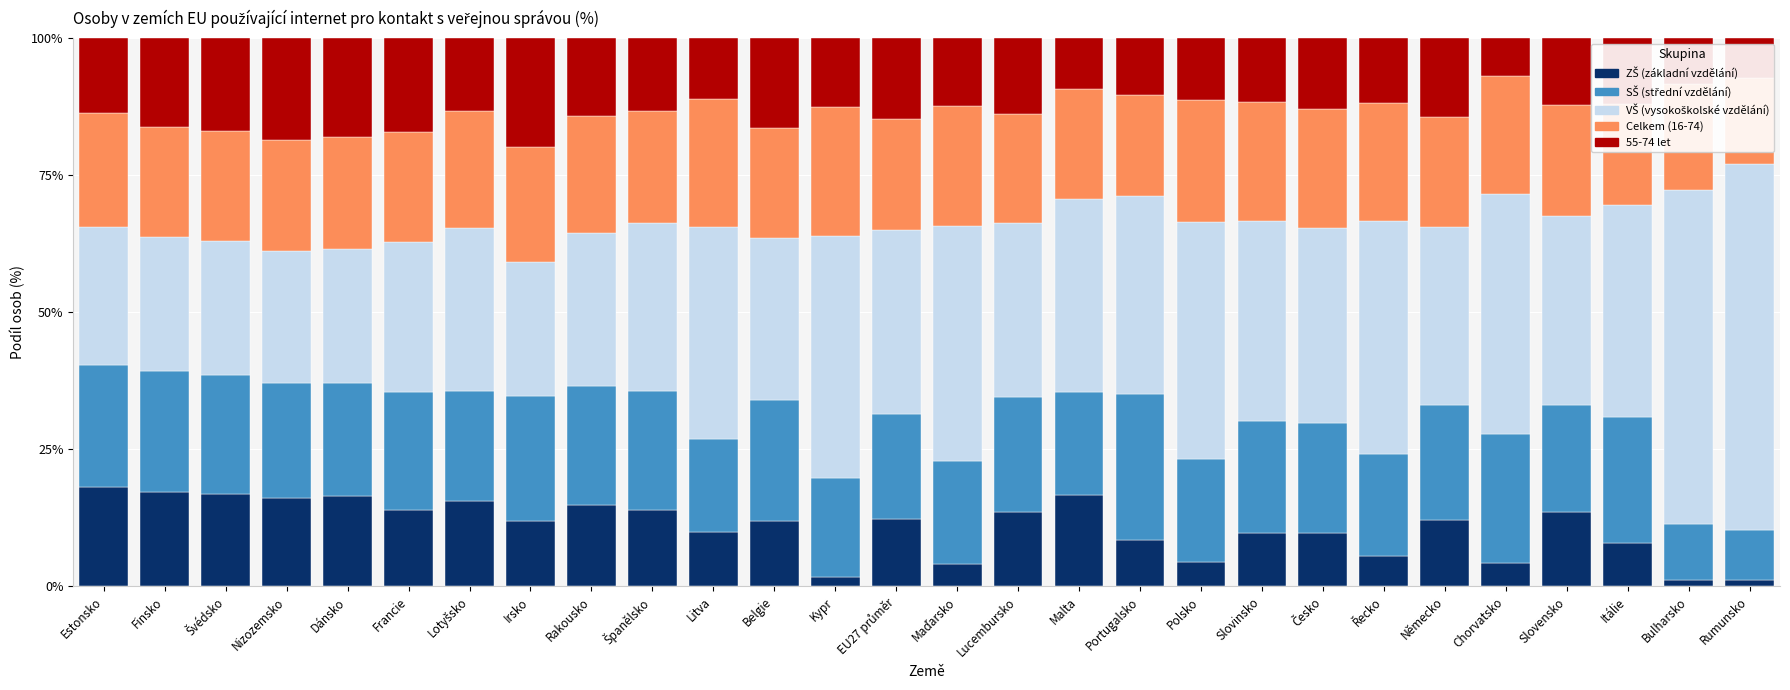

What are all the series names shown in the legend?

ZŠ (základní vzdělání), SŠ (střední vzdělání), VŠ (vysokoškolské vzdělání), Celkem (16-74), 55-74 let